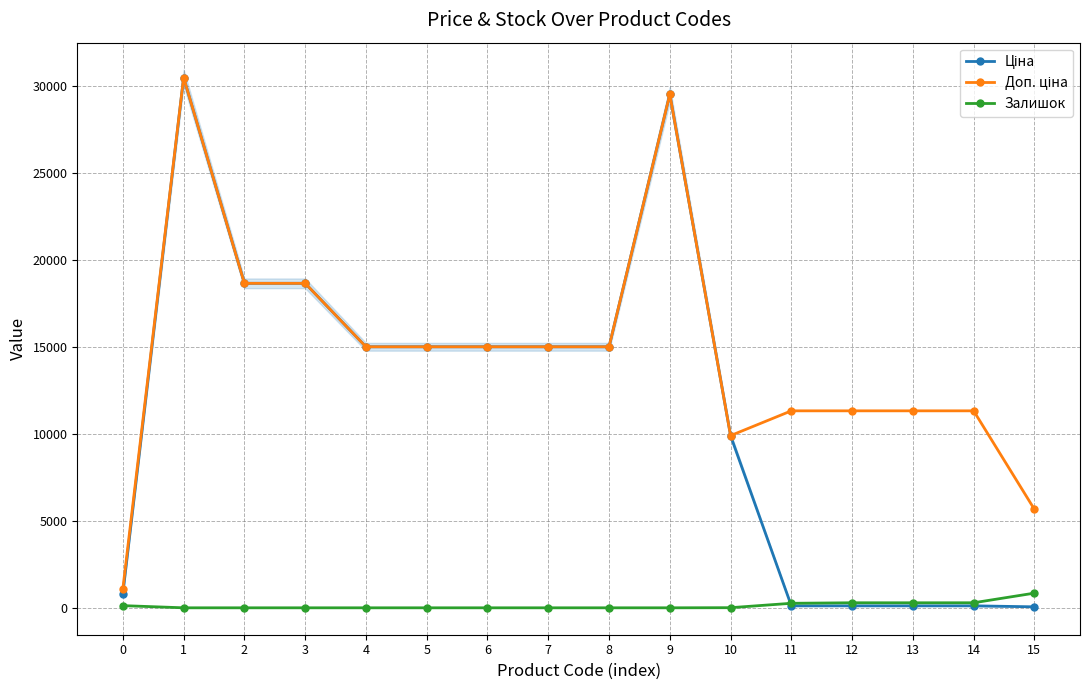

How many interior local valleys does the Залишок series have?

1